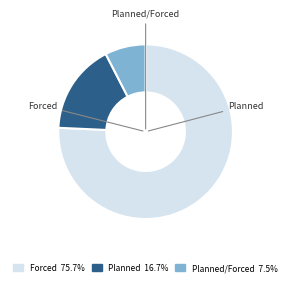

Is there any slice that represents more than half of the pie?

Yes